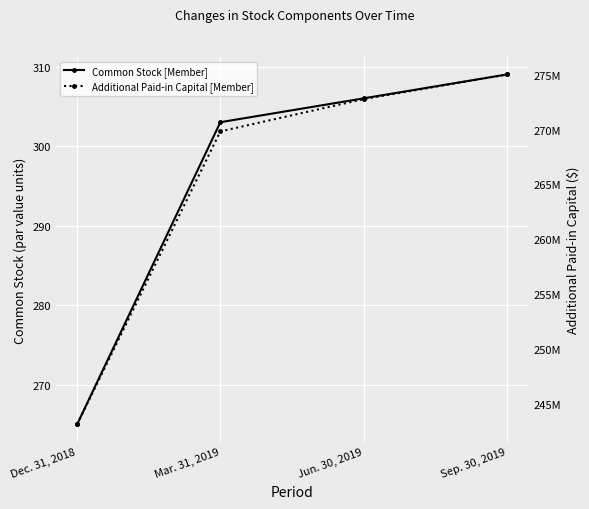

True or false: Common Stock [Member] has more than 2 points higher than both neighbors.

False